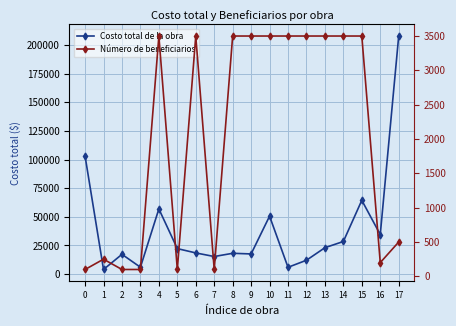

At which category does Costo total de la obra reach its first local peak?

2